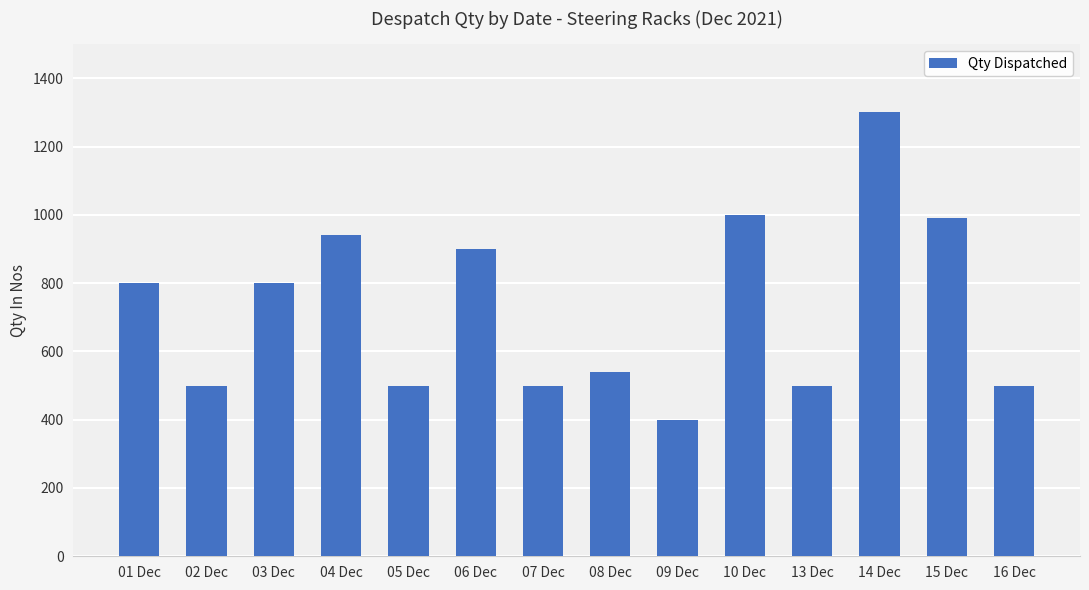

Does the chart contain any negative values?

No